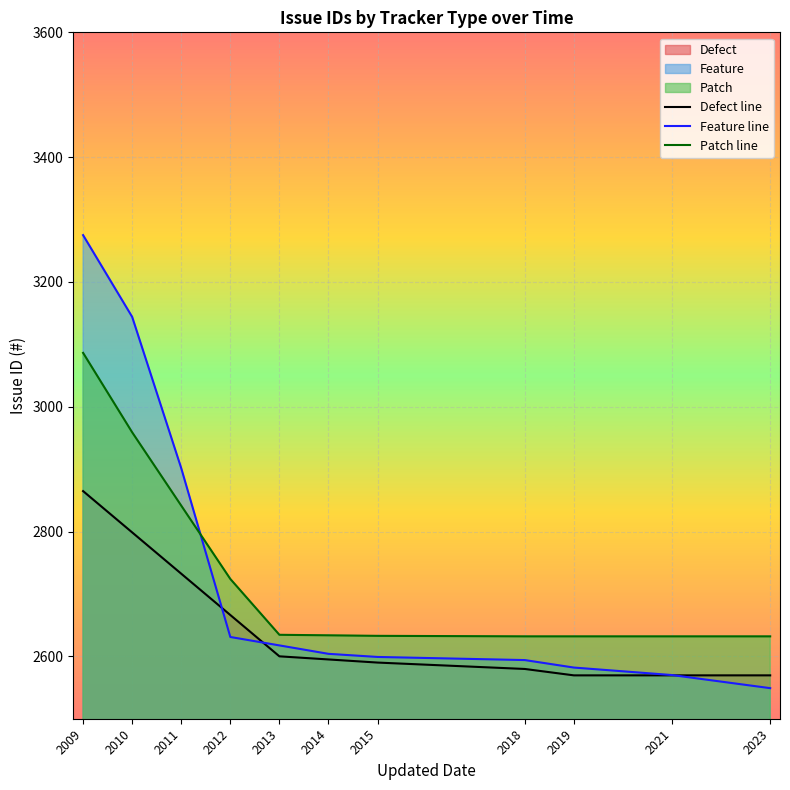

What is the value of the Defect line point at the 11th from the left?

2569.5